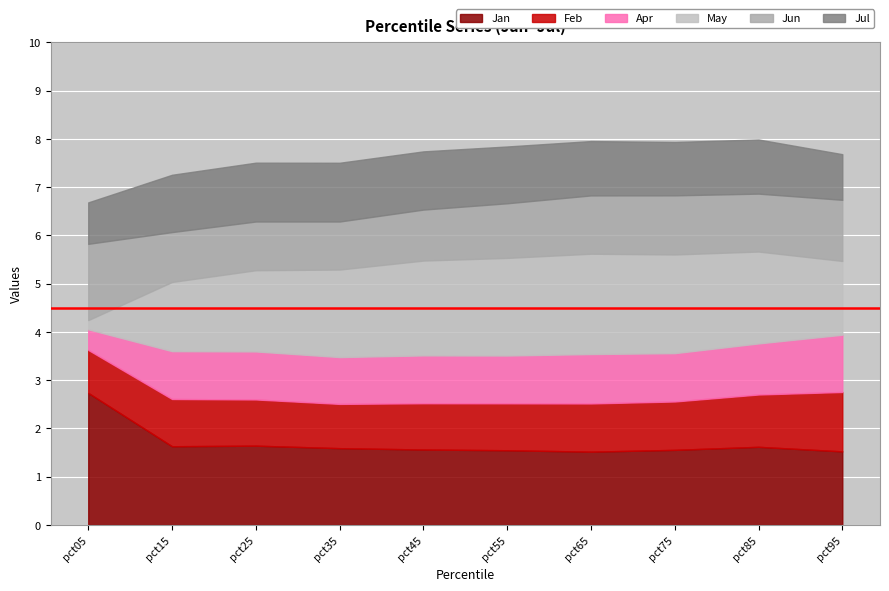

What are all the series names shown in the legend?

Jan, Feb, Apr, May, Jun, Jul